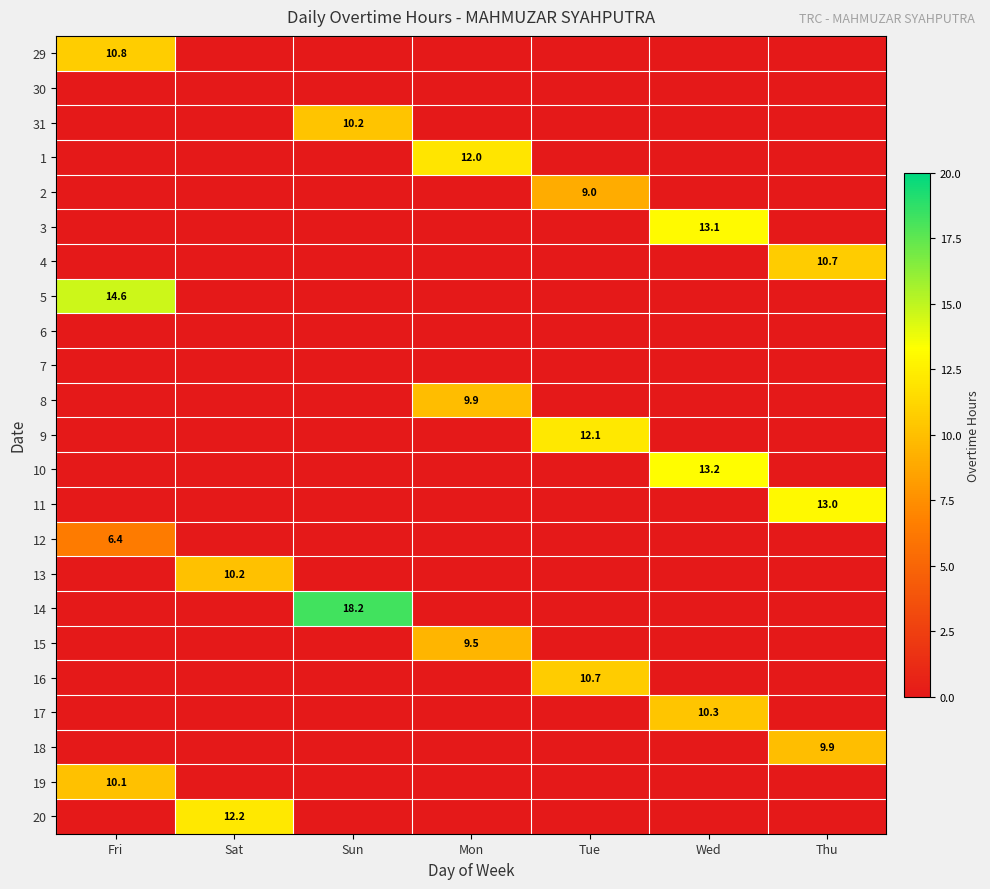

Is it true that 20 equals 12.2 at Sat?

True